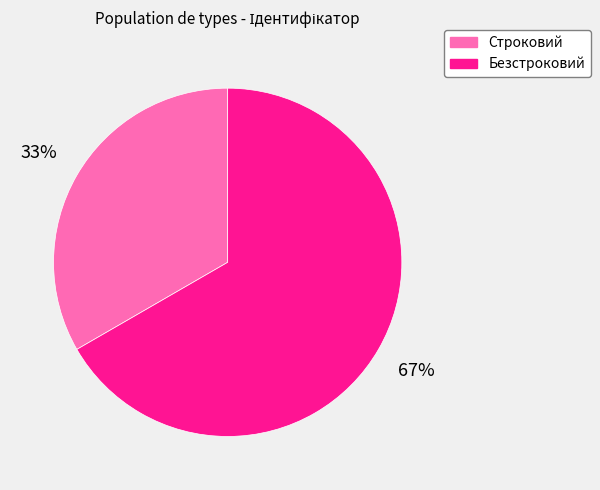

True or false: Безстроковий accounts for 72% of the total.

False